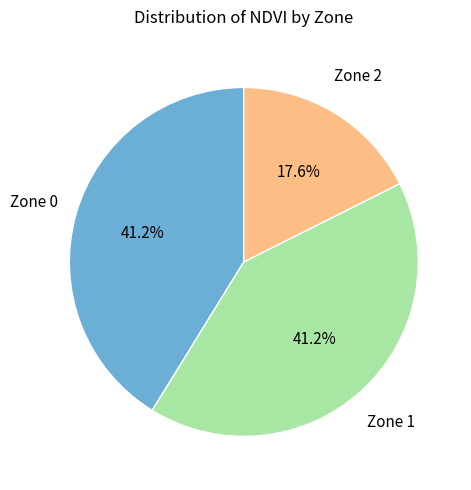

Is there any slice that represents more than half of the pie?

No